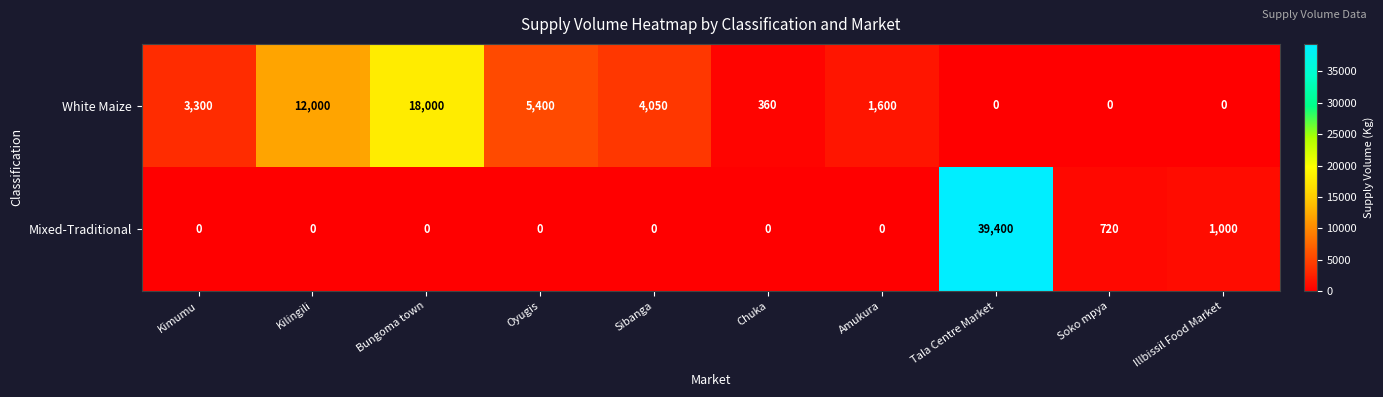

What is the sum of the White Maize values at Kilingili and Tala Centre Market?

12000